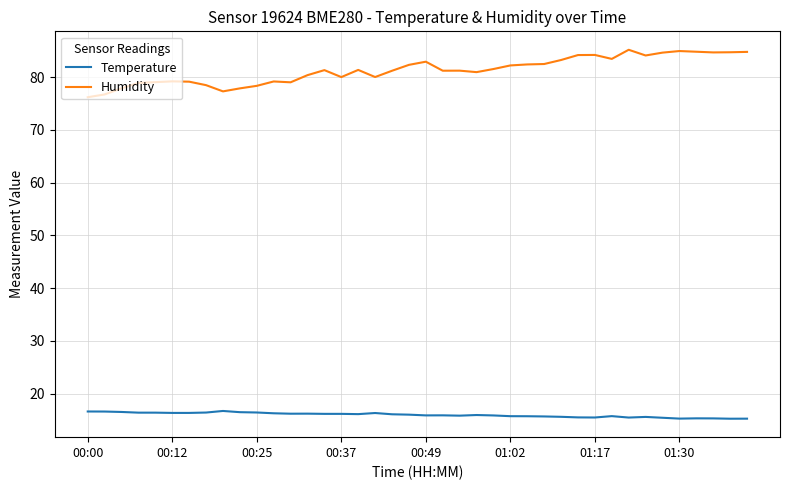

Rank the series by their average value, from highest to lowest.

Humidity, Temperature